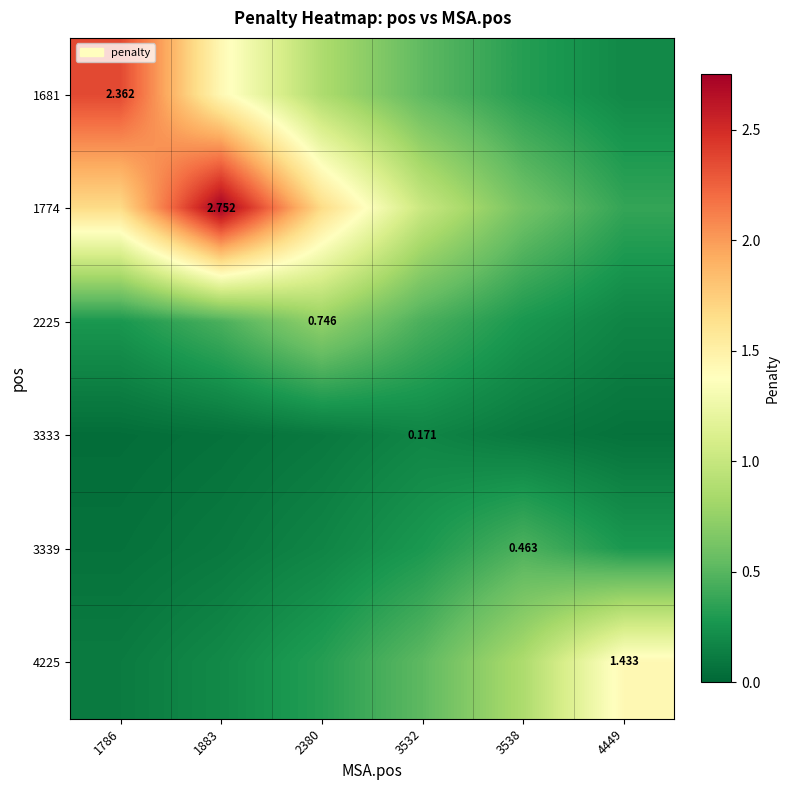

What is the difference between the 1681 values at 2380 and 3532?

0.3